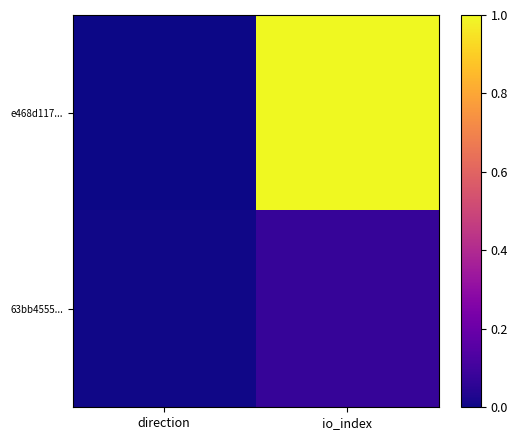

Which series has the largest range (max minus min)?

e468d117...